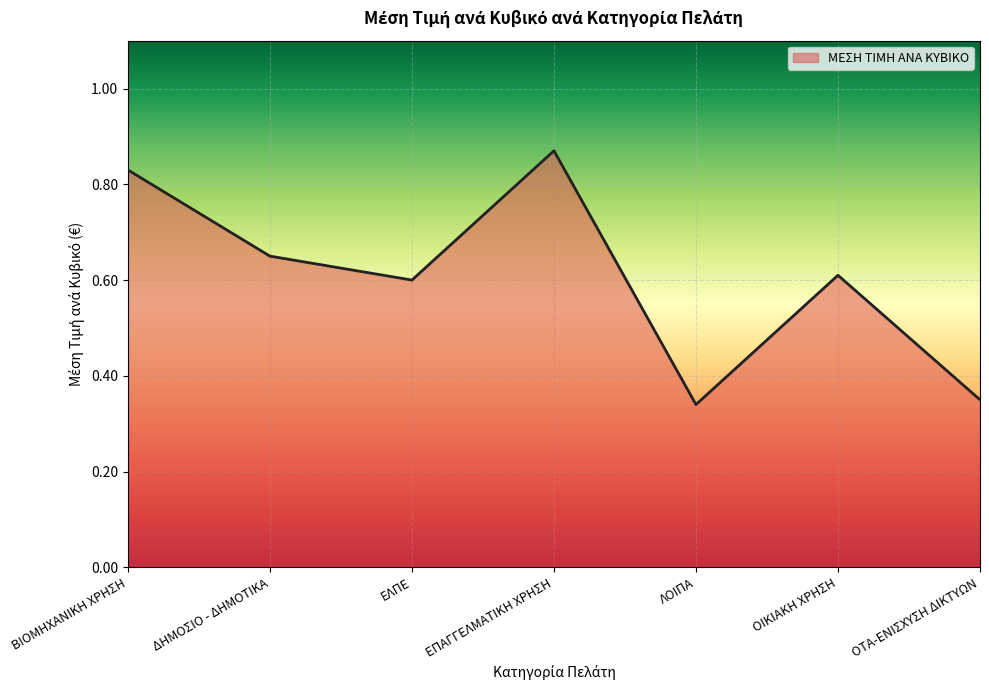

What is the difference between the second highest and minimum values?

0.5